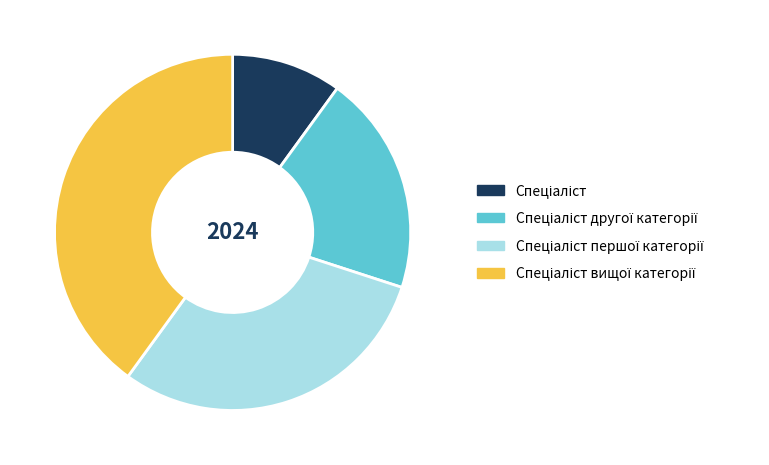

Is there a majority slice in this chart?

No